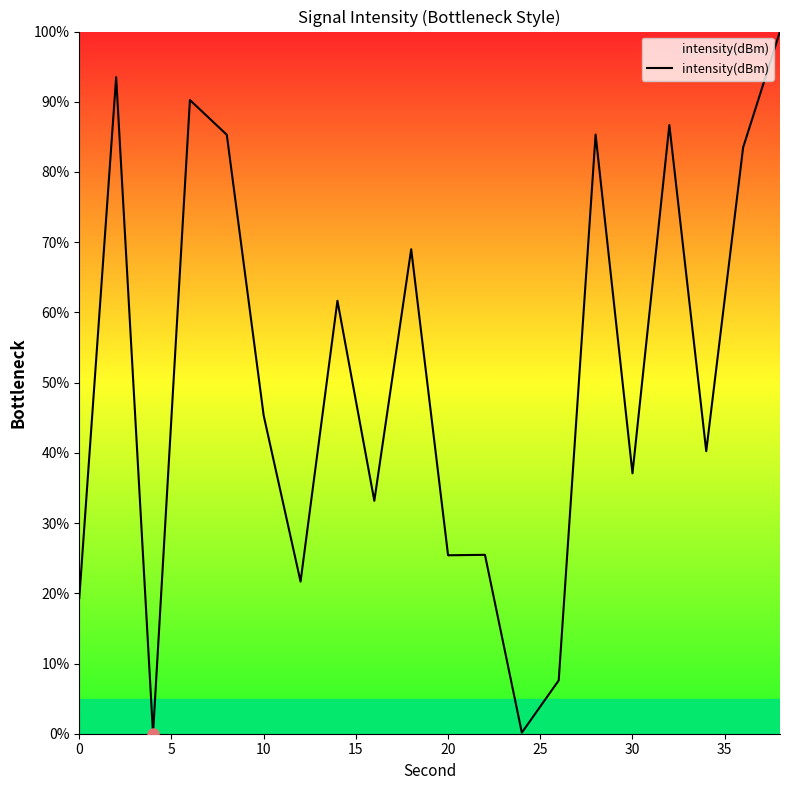

What is the greatest value displayed?

100.0